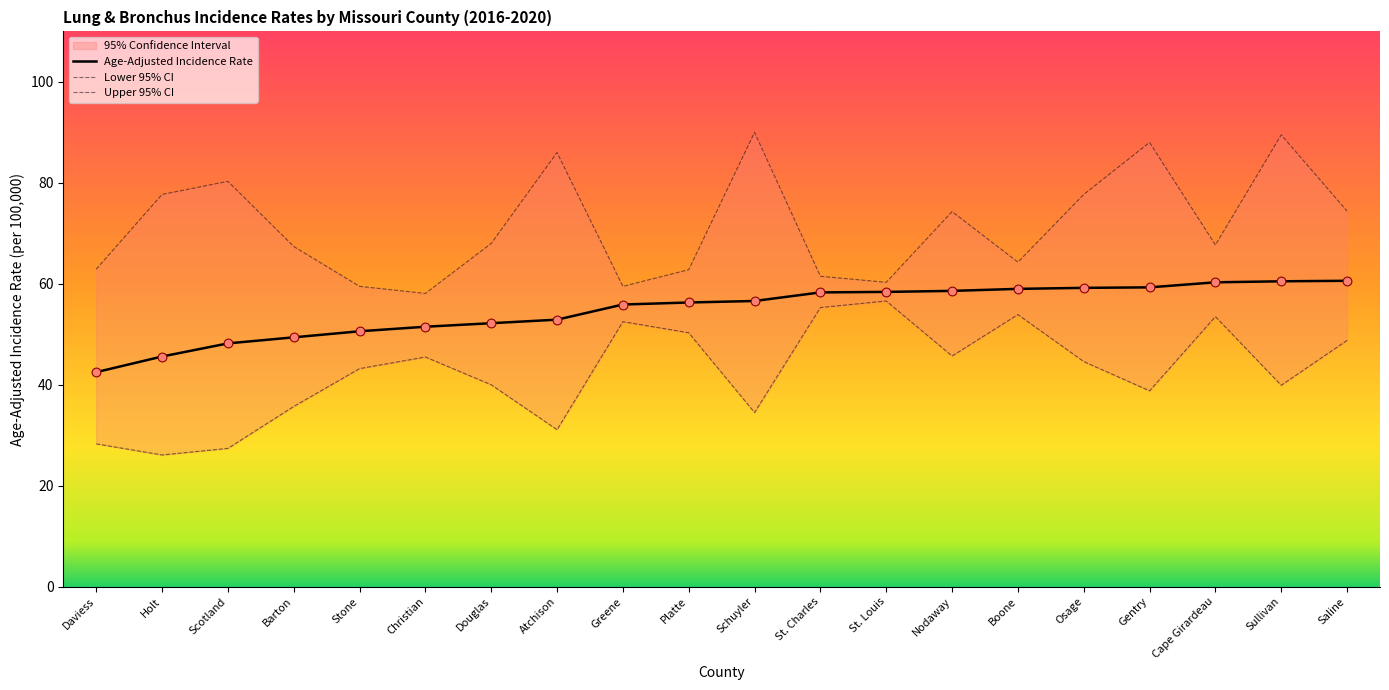

At which category is the sum across all series the highest?

Sullivan